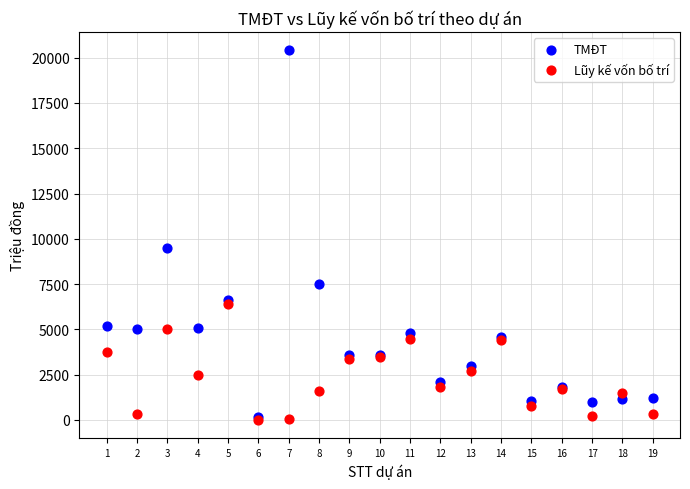

In the TMĐT series, what Y value is closest to 10285?

9500.0